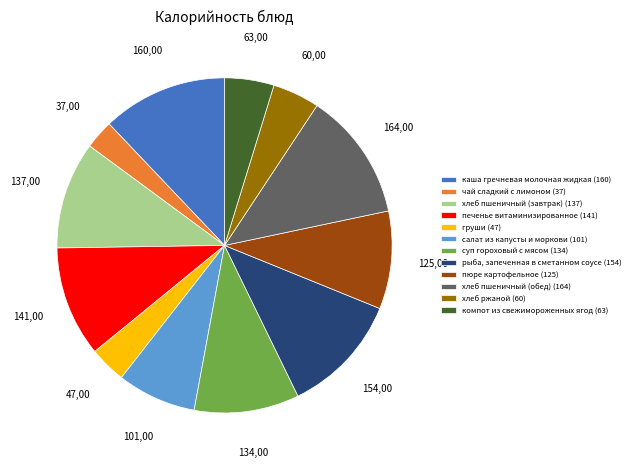

True or false: груши accounts for 4% of the total.

True